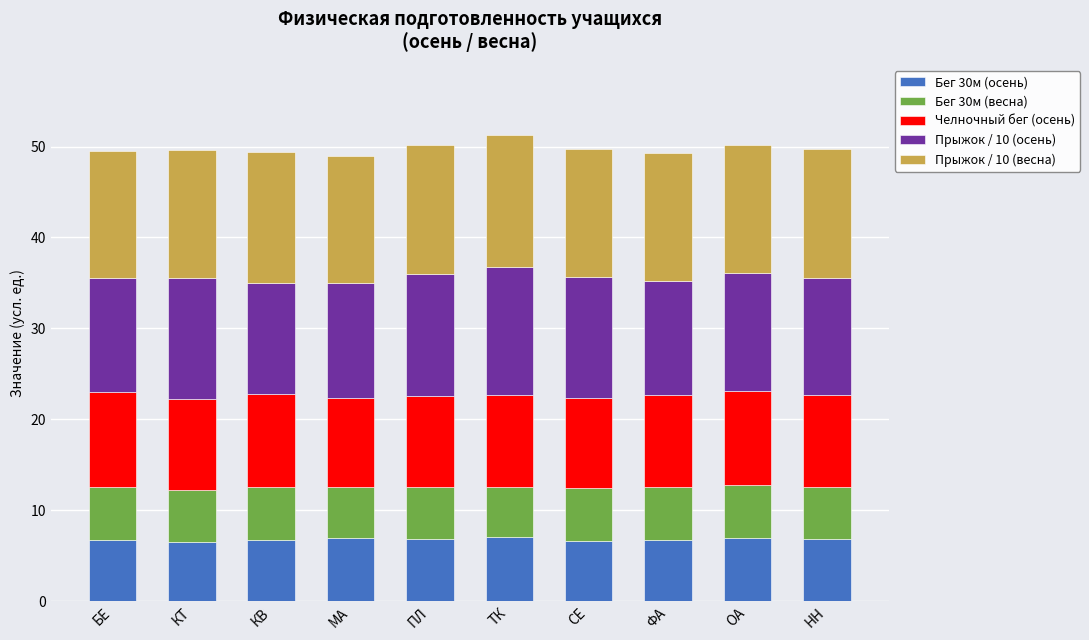

What are all the series names shown in the legend?

Бег 30м (осень), Бег 30м (весна), Челночный бег (осень), Прыжок / 10 (осень), Прыжок / 10 (весна)